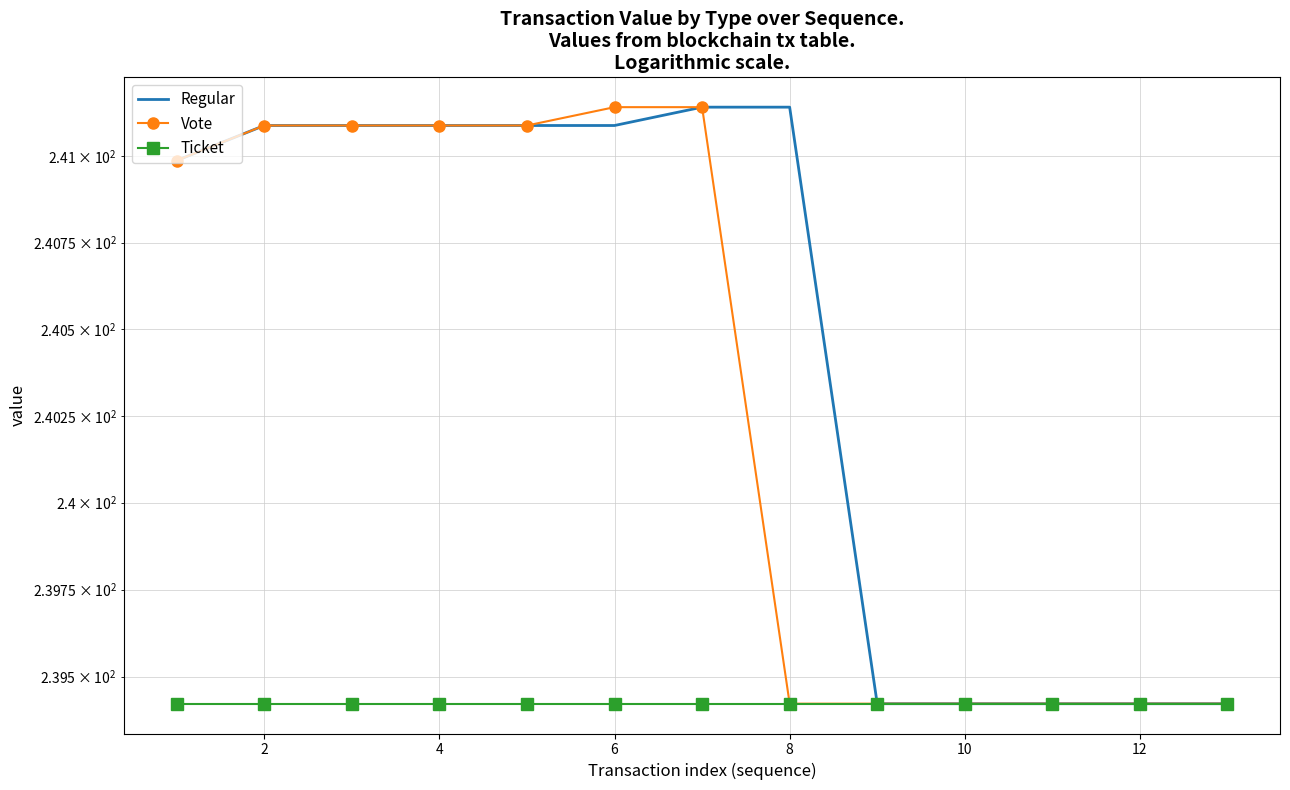

Which series has the largest range (max minus min)?

Regular